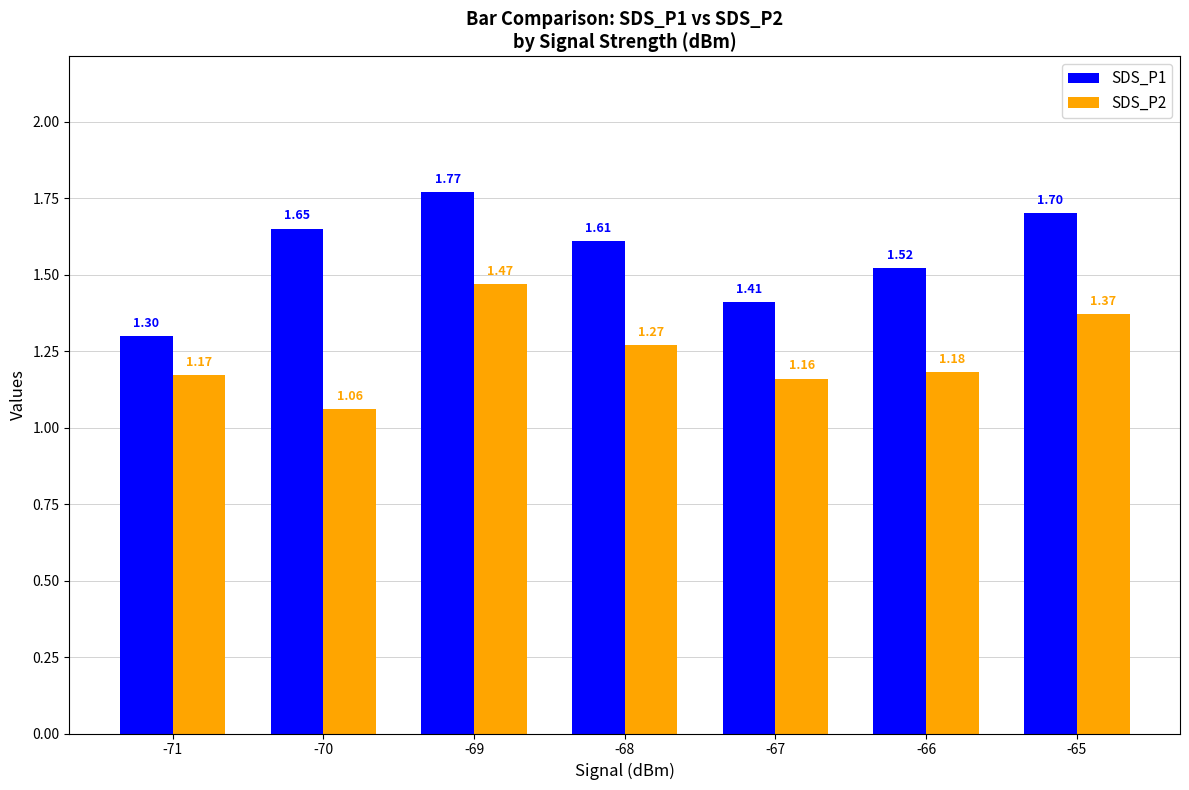

How many bars are there in total?

14